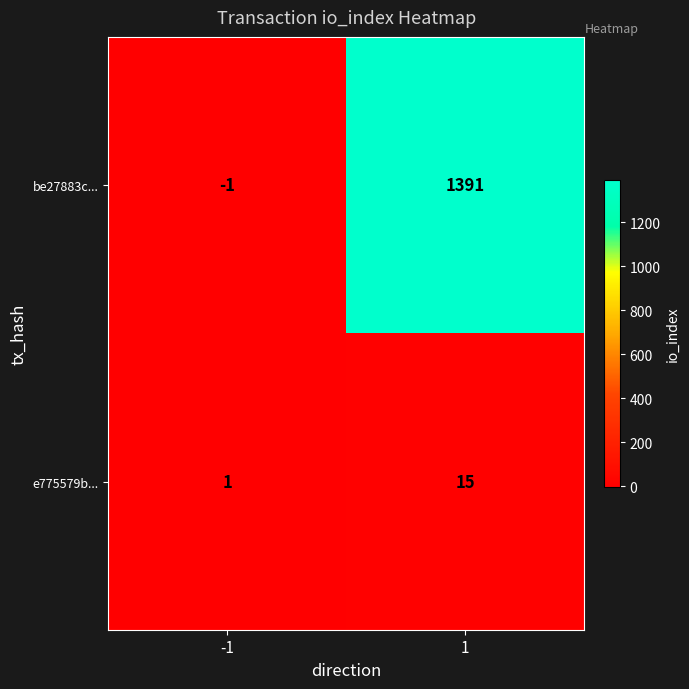

Read the e775579b... value at 1.

15